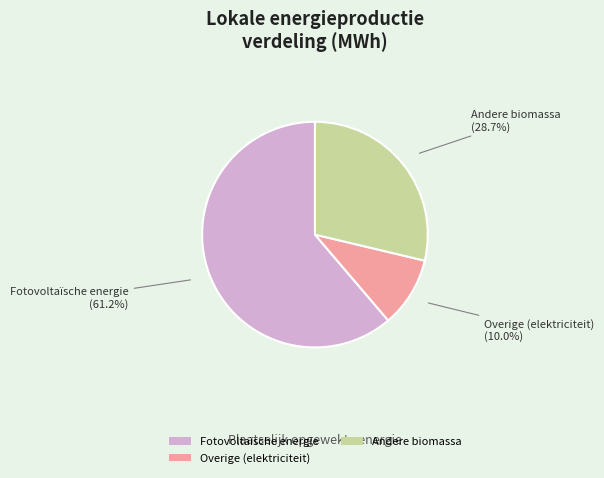

Which has a higher value, Andere biomassa or Fotovoltaïsche energie?

Fotovoltaïsche energie